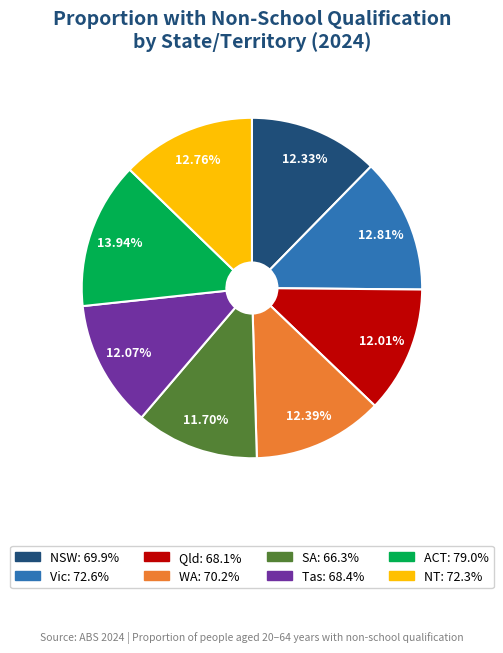

Is there a majority slice in this chart?

No